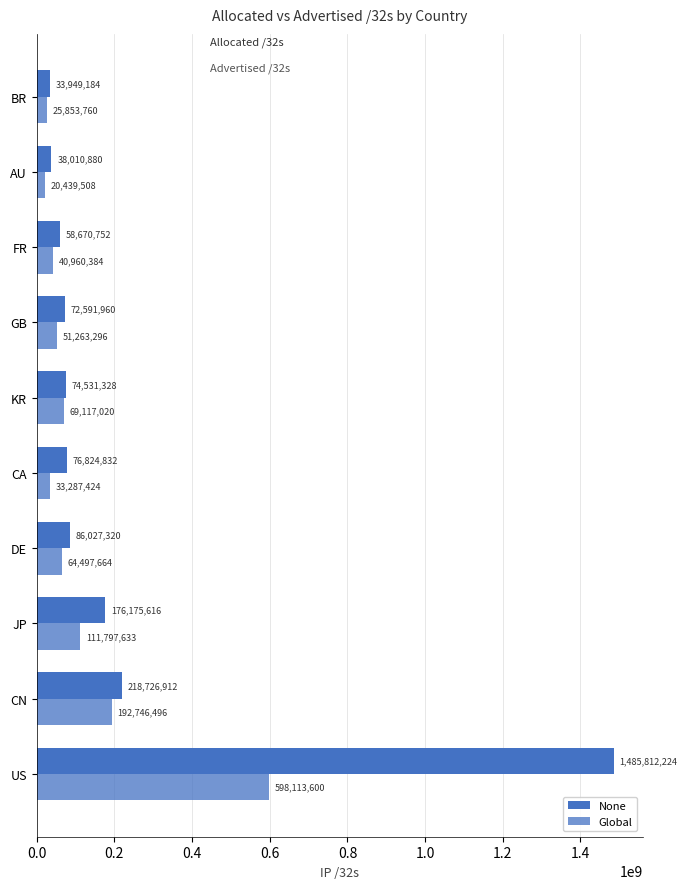

What is the minimum value shown in the chart?

20439508